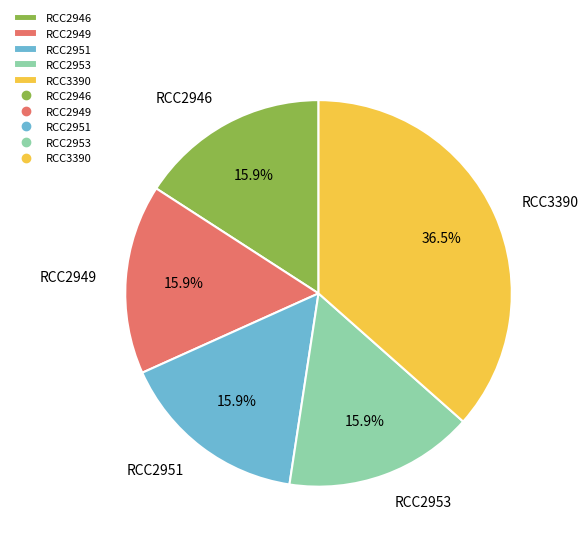

Which slice is the largest?

RCC3390